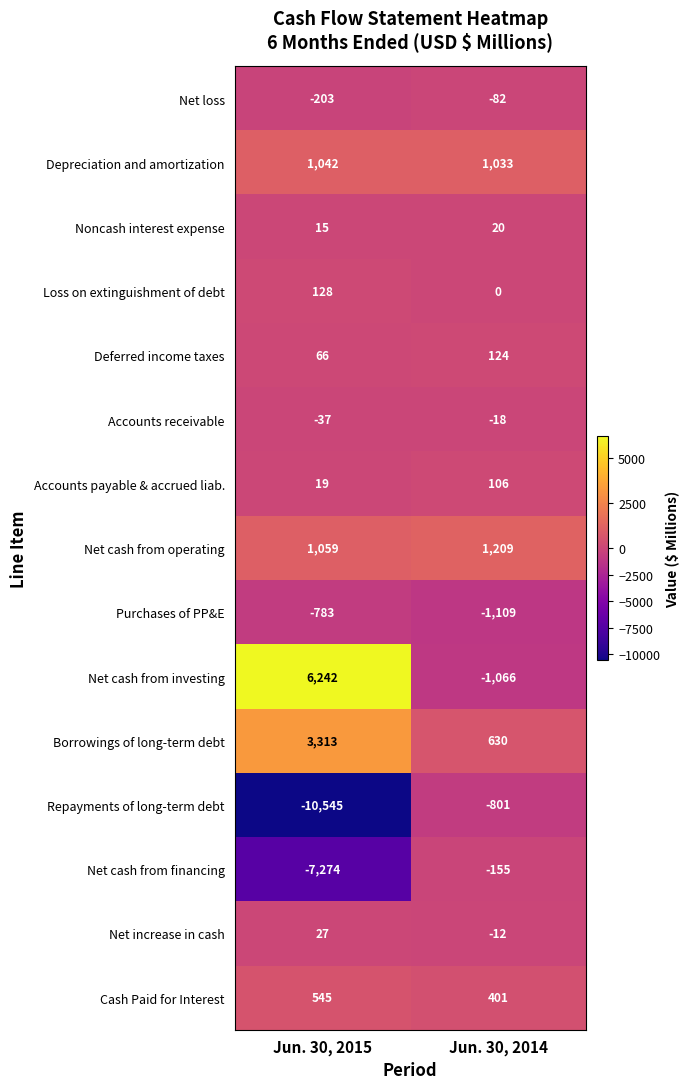

Which series has the widest spread of values?

Repayments of long-term debt